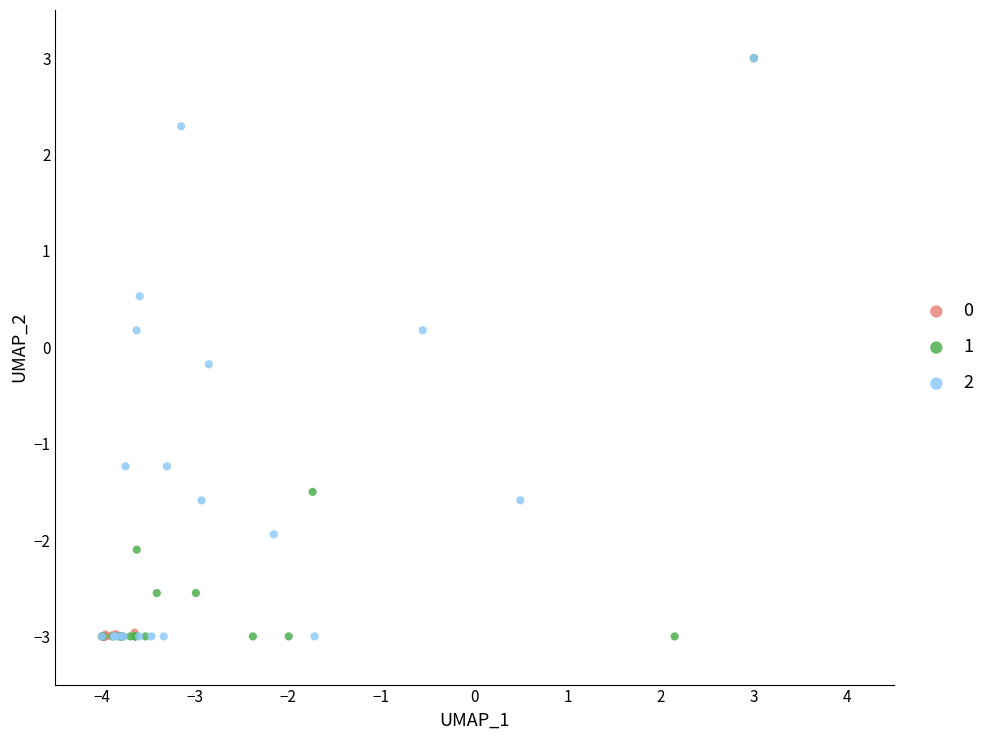

What are all the series names shown in the legend?

0, 1, 2